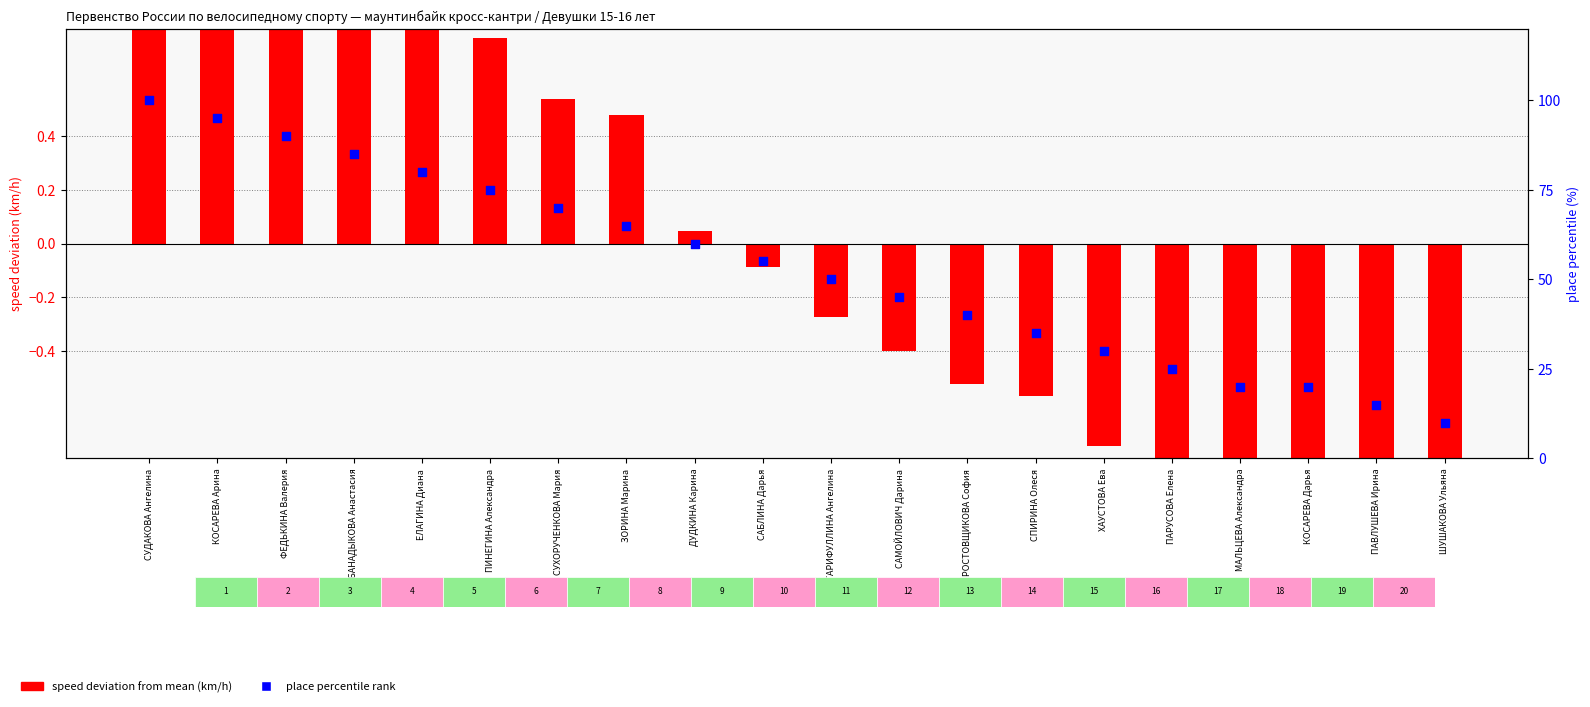

Which series reaches the minimum Y coordinate?

speed deviation from mean